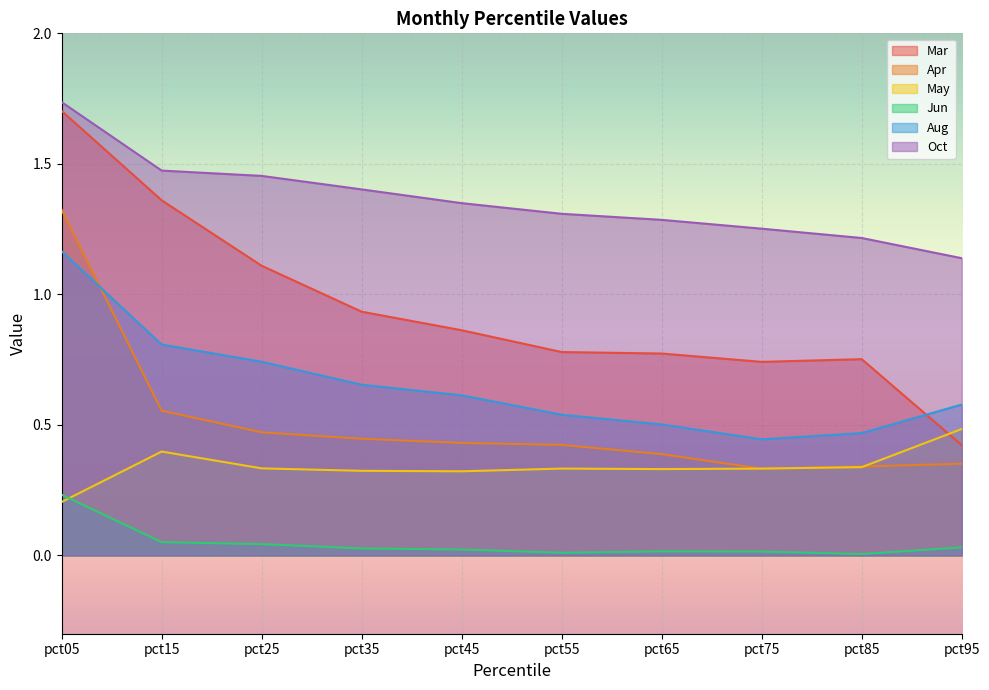

Count the number of data series in this chart.

6